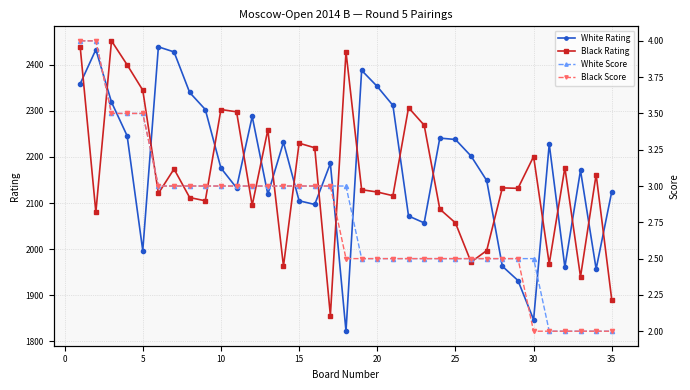

After their last crossing, which series has the higher values: Black Rating or White Rating?

White Rating